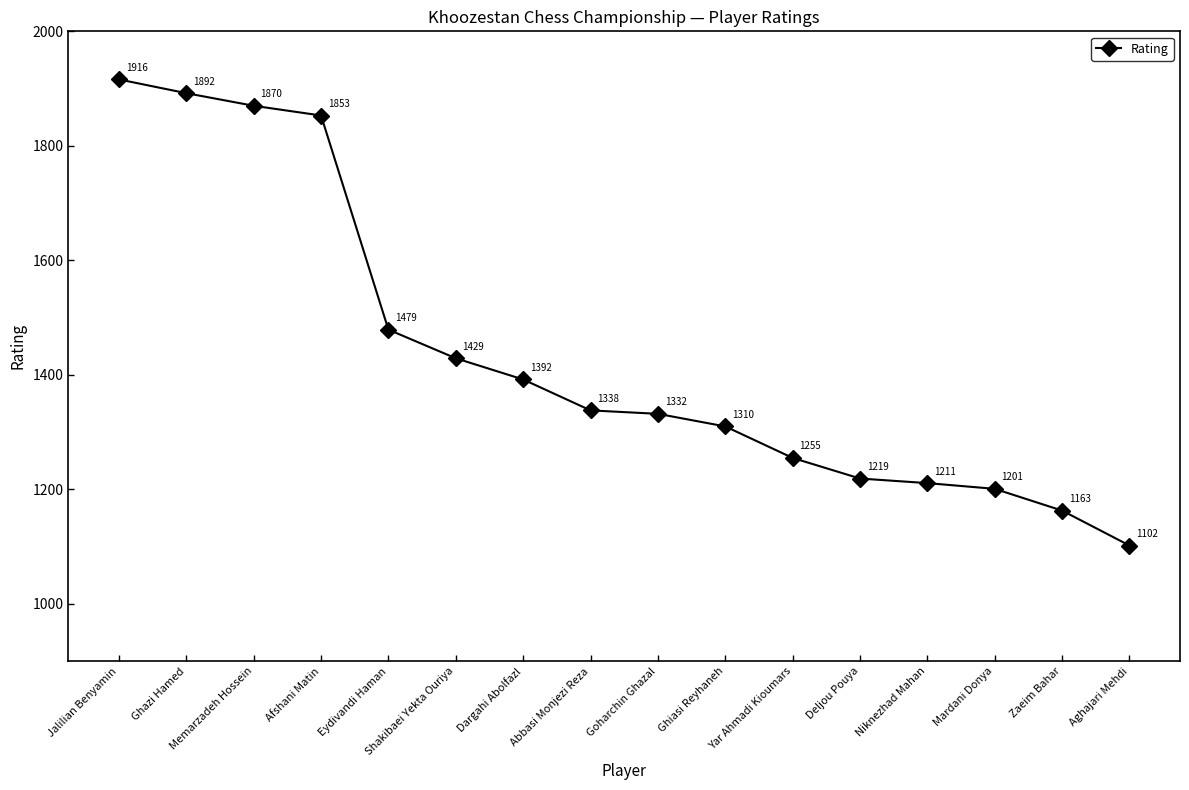

What is the value of the 11th point from the left?

1255